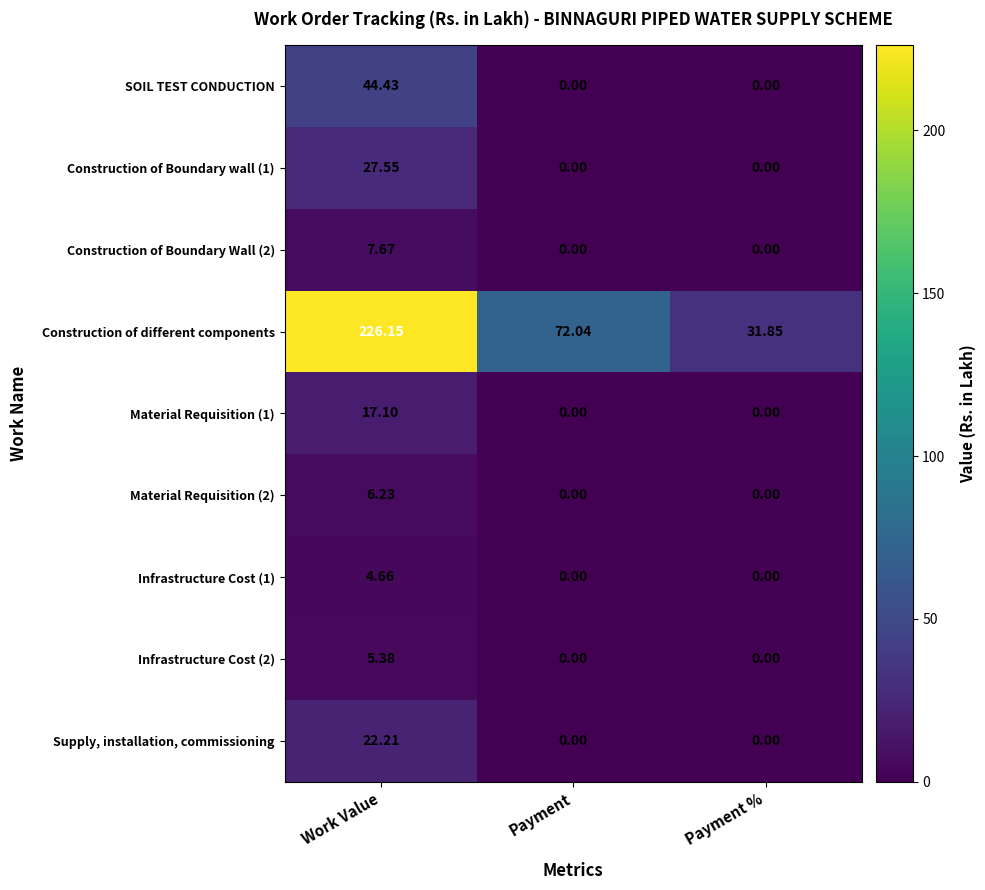

Which category has the highest value in the Material Requisition (2) series?

Work Value